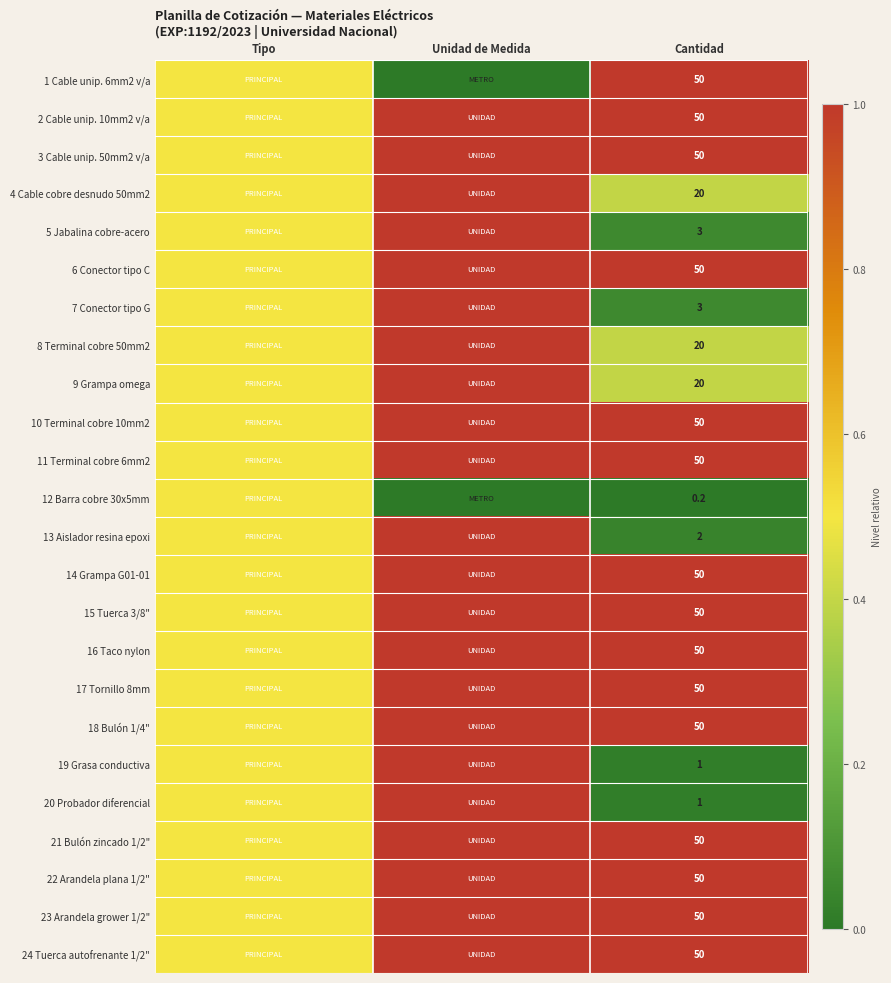

The 15 Tuerca 3/8" series shows 50.0 at Cantidad. True or false?

True